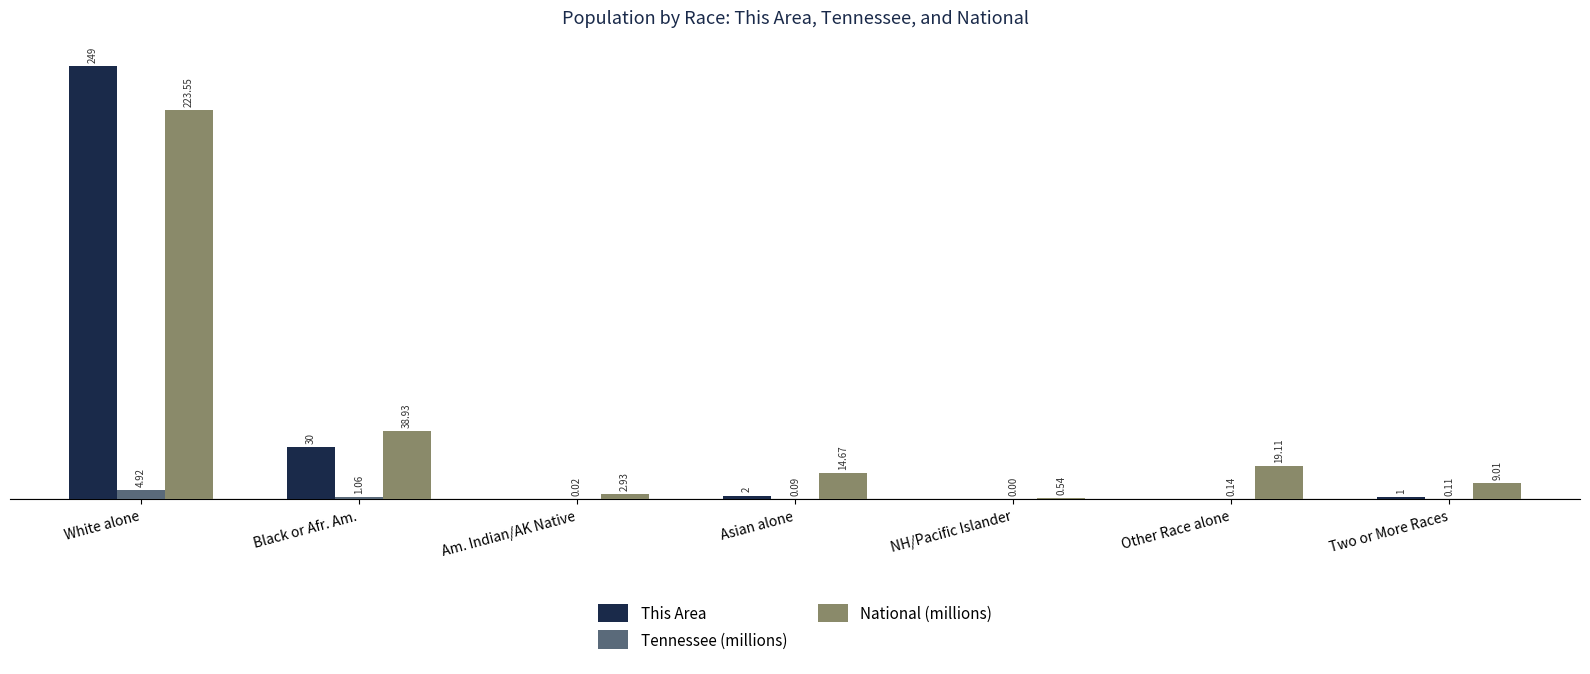

Which category has the highest value in the Tennessee (millions) series?

White alone